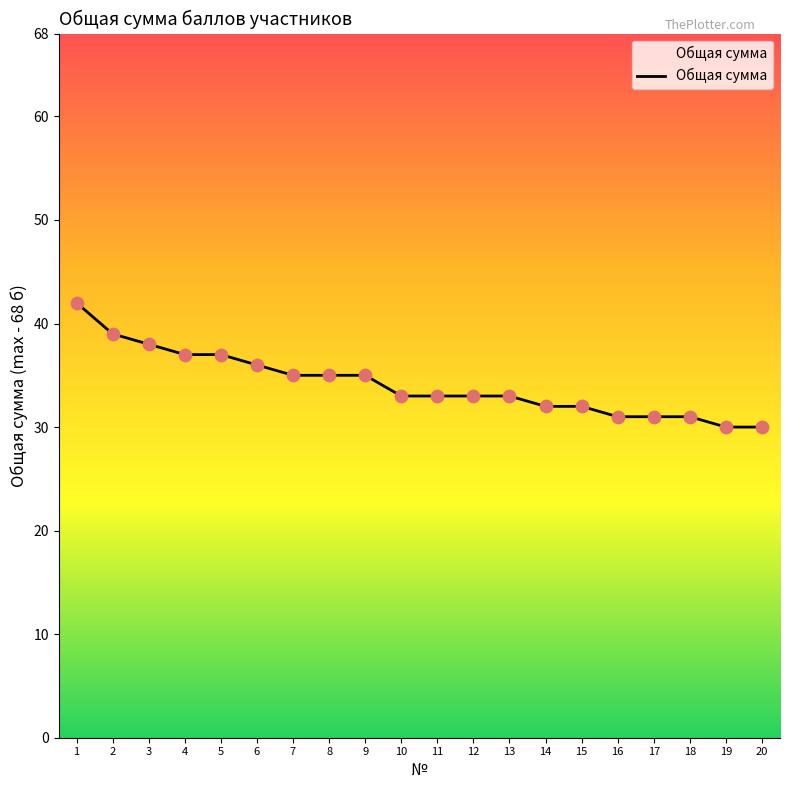

What is the change in value from 10 to 19?

-3